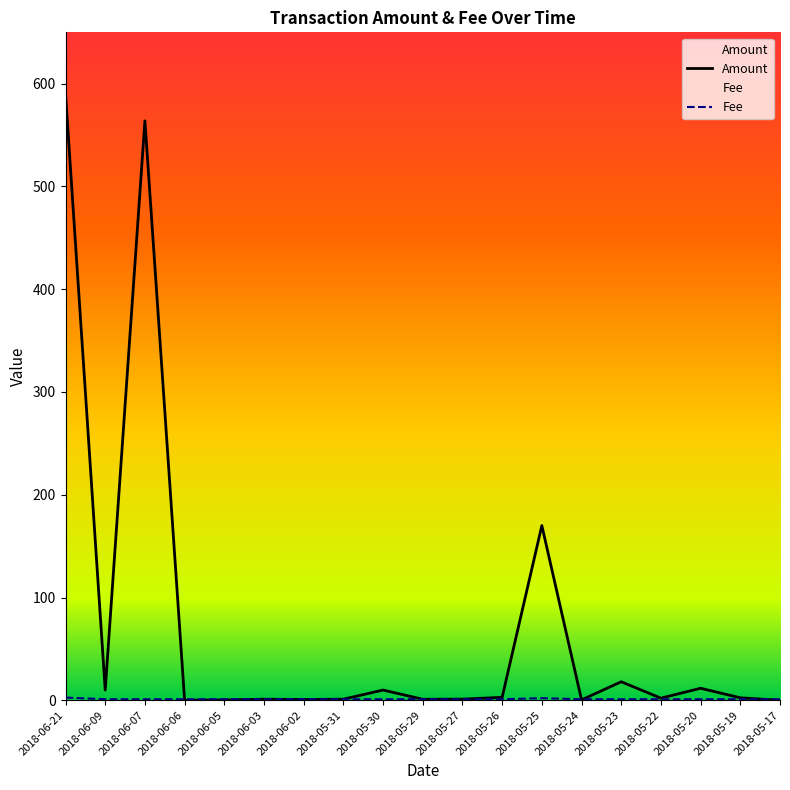

What is the label of the 12th point from the left?

2018-05-26